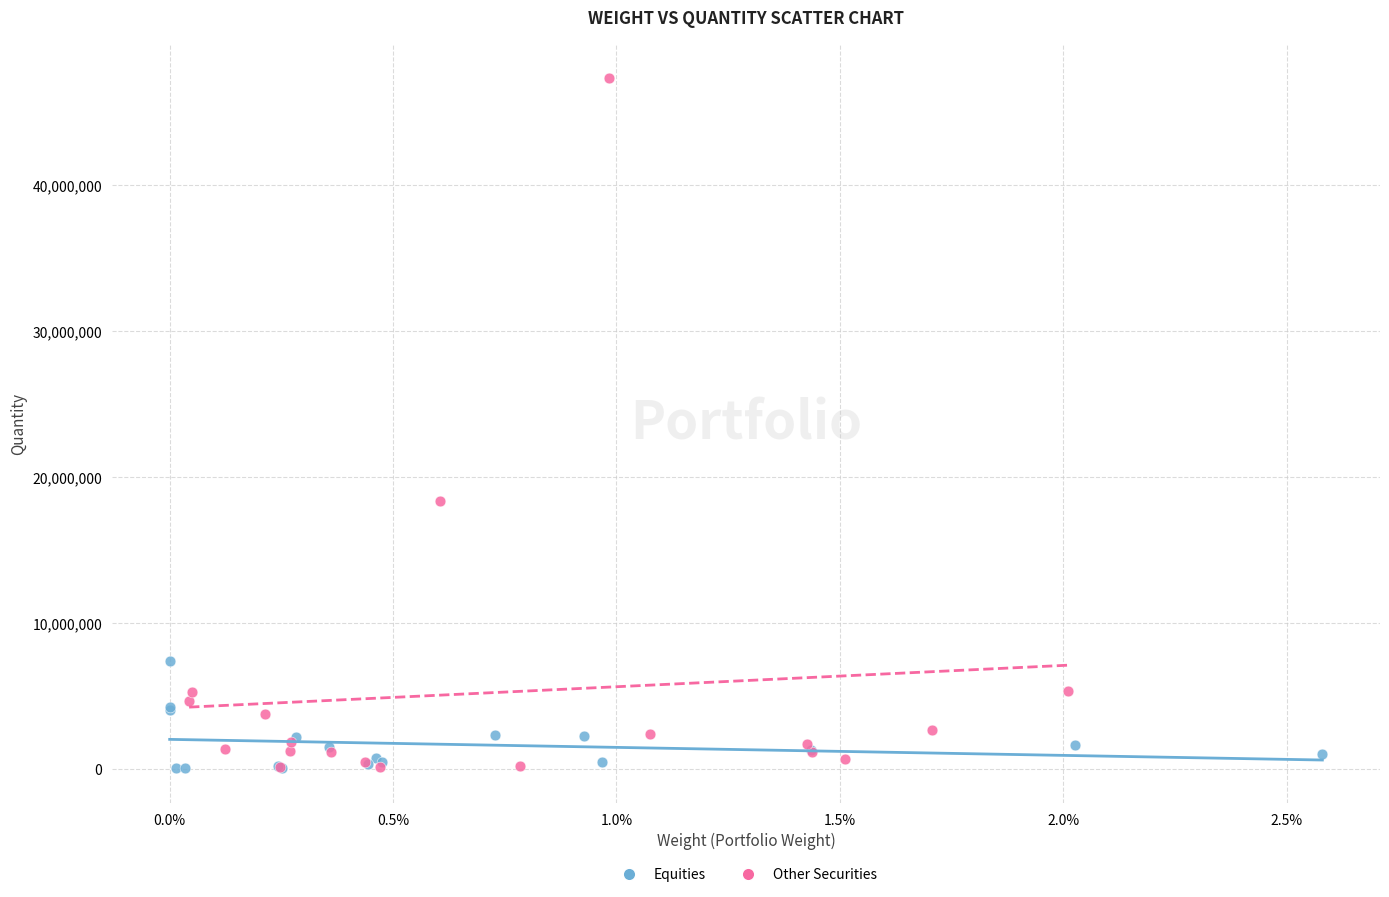

Which series contains the highest Y value?

Other Securities